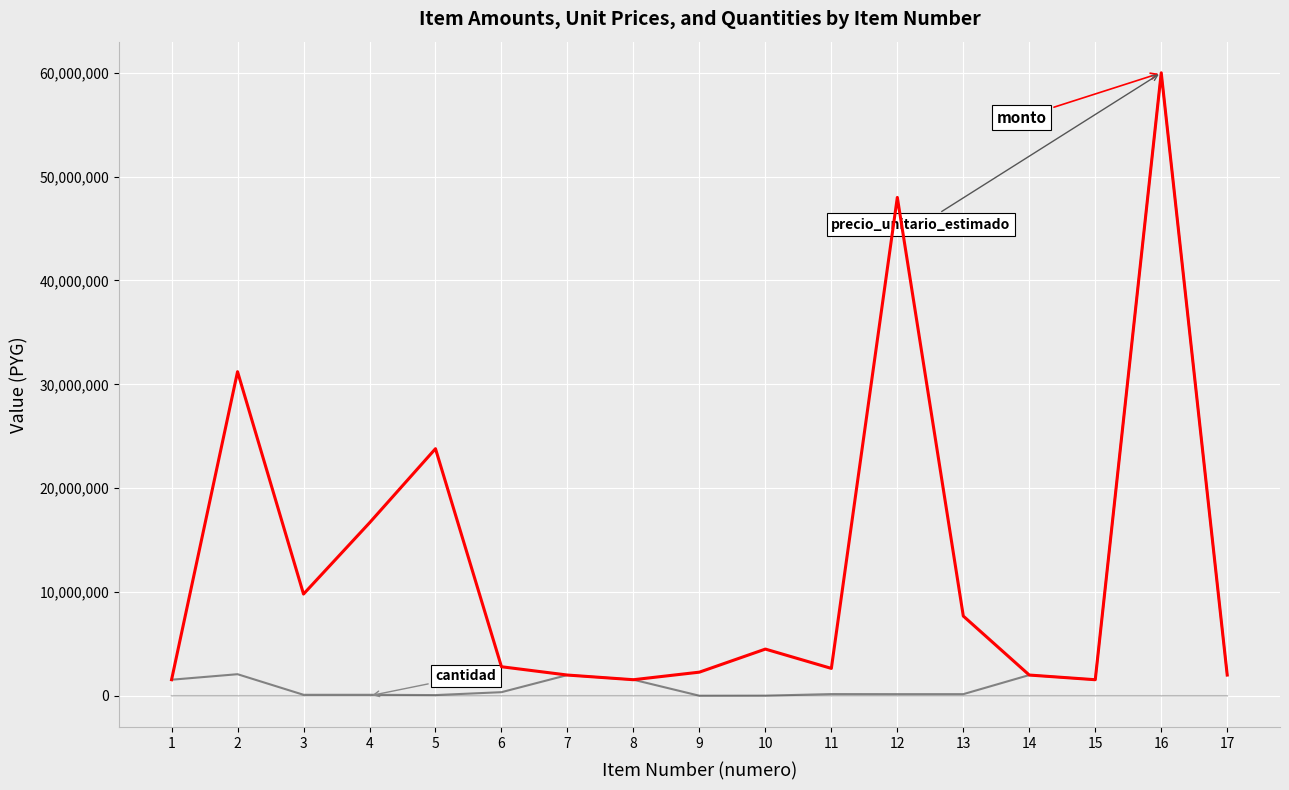

What is the greatest value displayed?

60000000